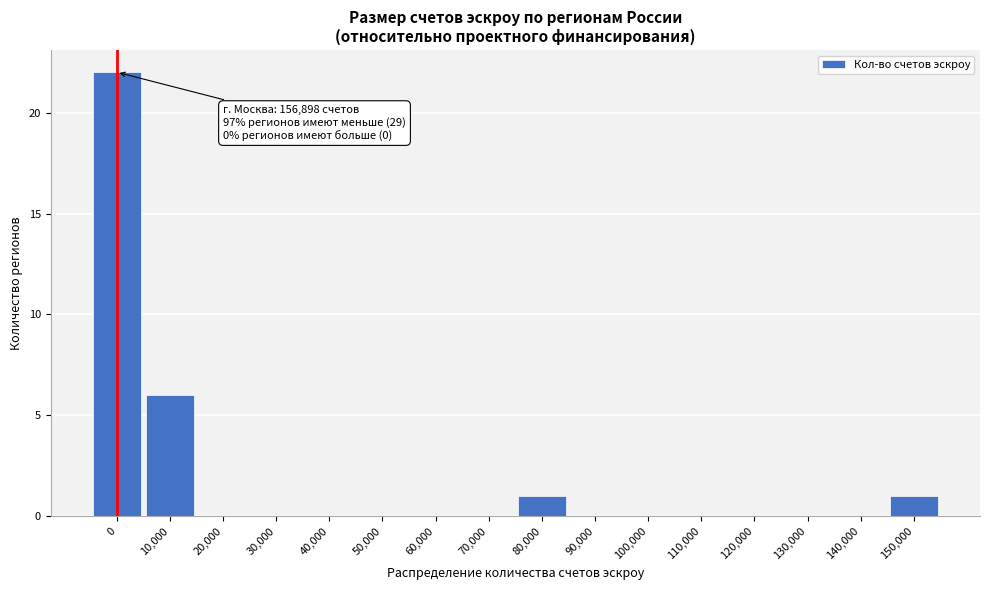

Reading right to left, extract all data points from this chart.

150,000=1	140,000=0	130,000=0	120,000=0	110,000=0	100,000=0	90,000=0	80,000=1	70,000=0	60,000=0	50,000=0	40,000=0	30,000=0	20,000=0	10,000=6	0=22